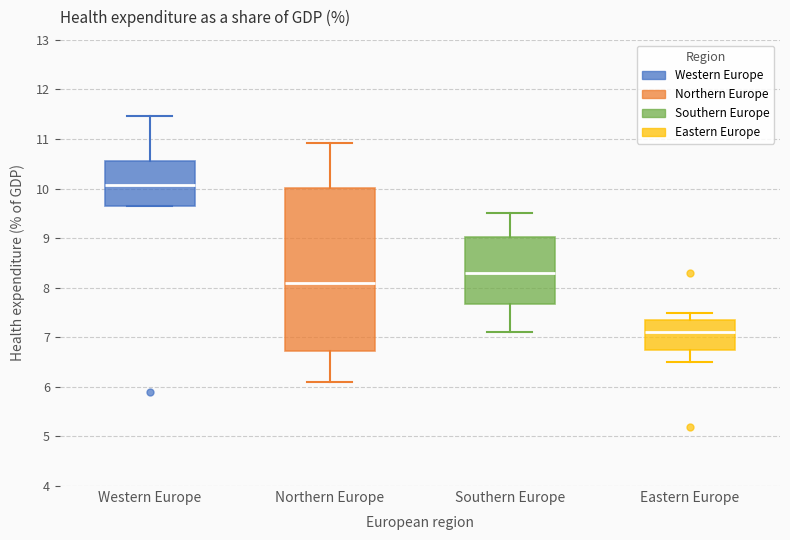

Where does the median line of the box for Eastern Europe sit on the y-axis? The values are not printed on the chart, so give them approximately, as read against the axis.

7.1